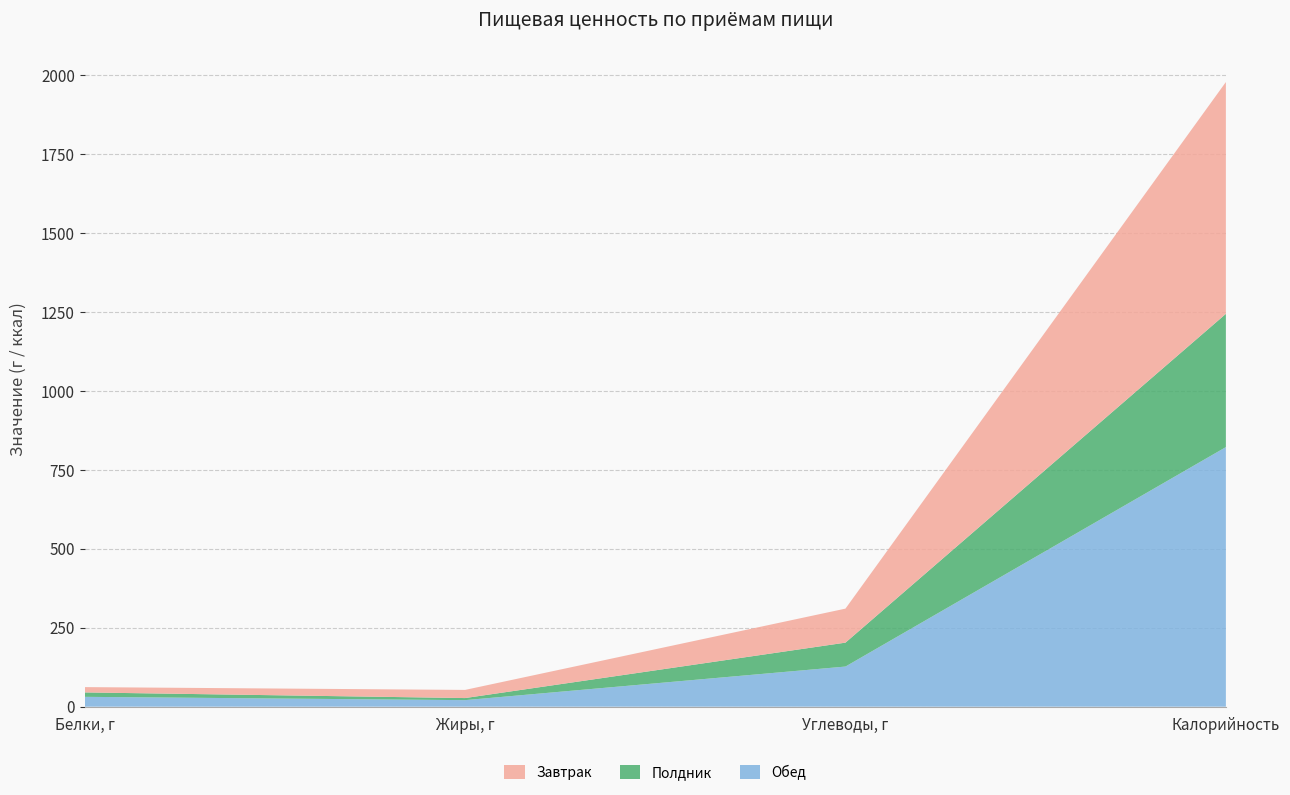

Reading left to right, list all the values displayed in this chart.

Завтрак: Белки, г=16.8	Жиры, г=25.8	Углеводы, г=107.7	Калорийность=734.0
Полдник: Белки, г=14.0	Жиры, г=6.6	Углеводы, г=75.7	Калорийность=422.0
Обед: Белки, г=31.2	Жиры, г=20.7	Углеводы, г=127.1	Калорийность=822.0